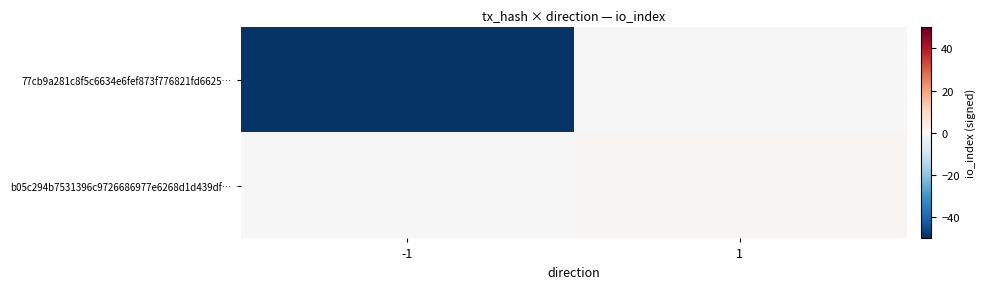

At -1, list the series in order from smallest to largest.

77cb9a281c8f5c6634e6fef873f776821fd6625…, b05c294b7531396c9726686977e6268d1d439df…